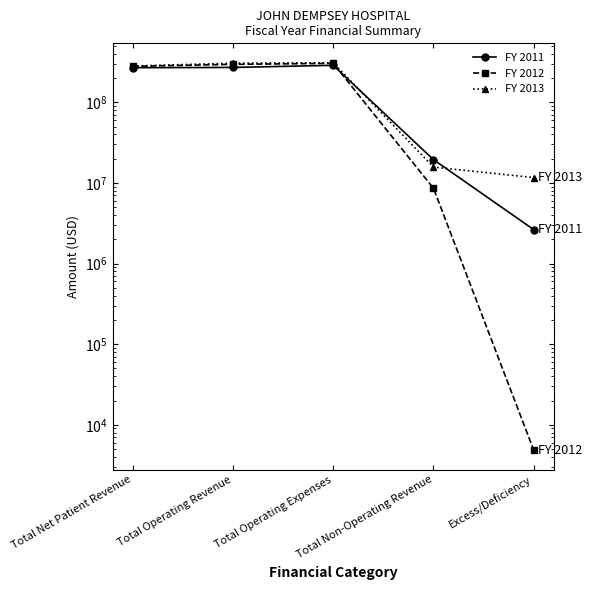

List the series in order of their overall mean, lowest first.

FY 2011, FY 2012, FY 2013